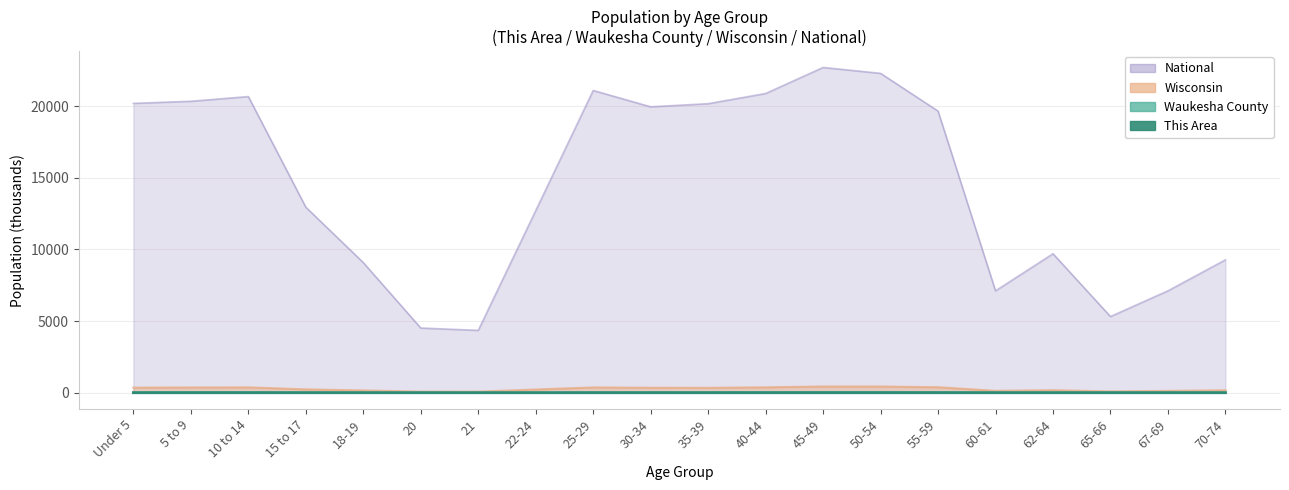

Is it true that This Area equals 0.1 at 40-44?

False